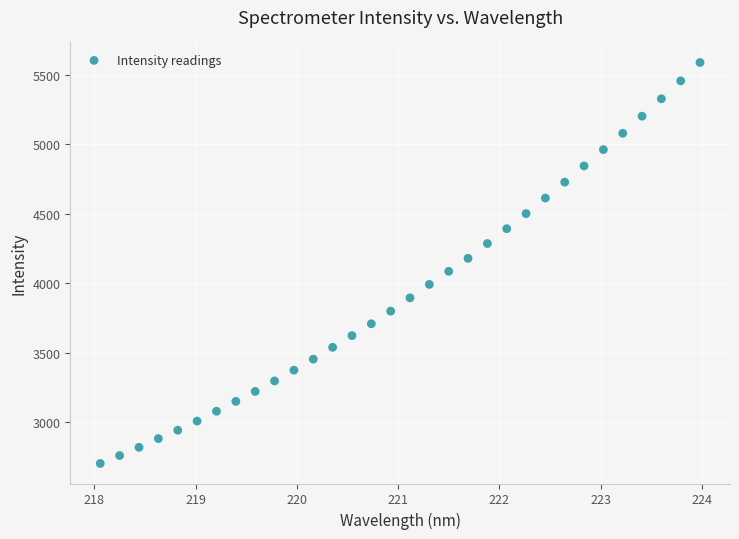

What is the range of X values (max minus min)?

5.9